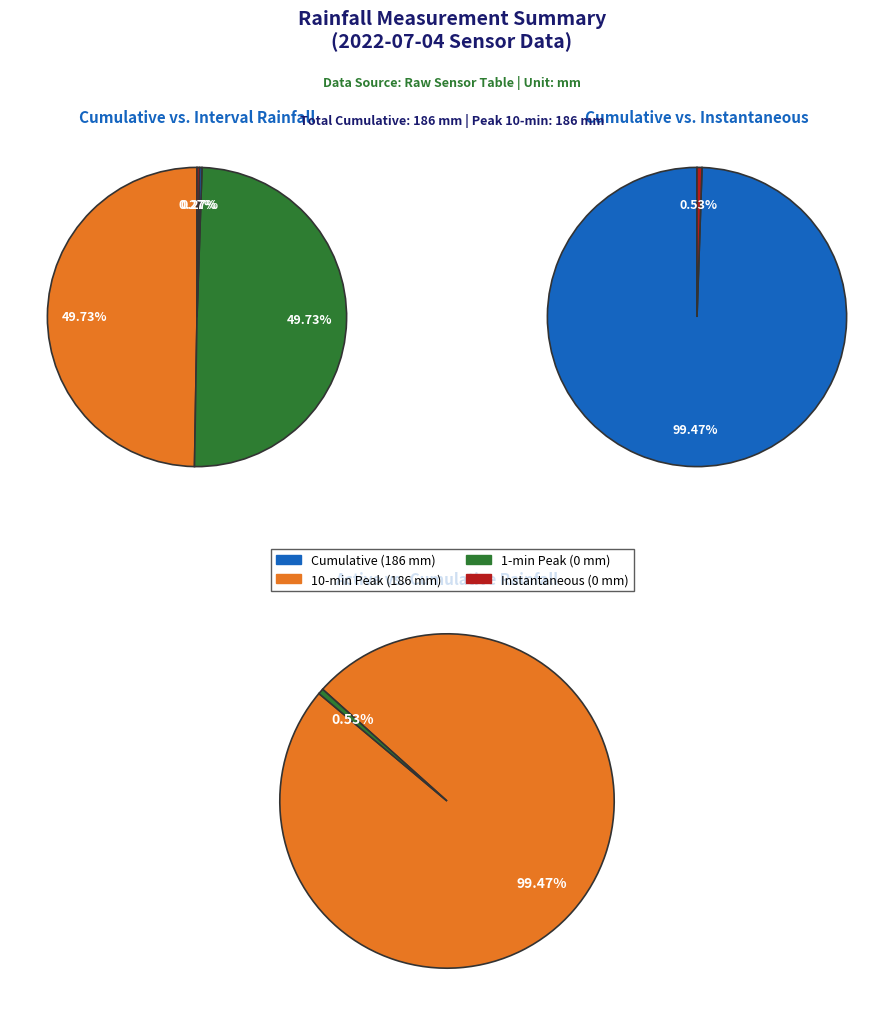

Is it true that 2 is 0% of the pie?

True